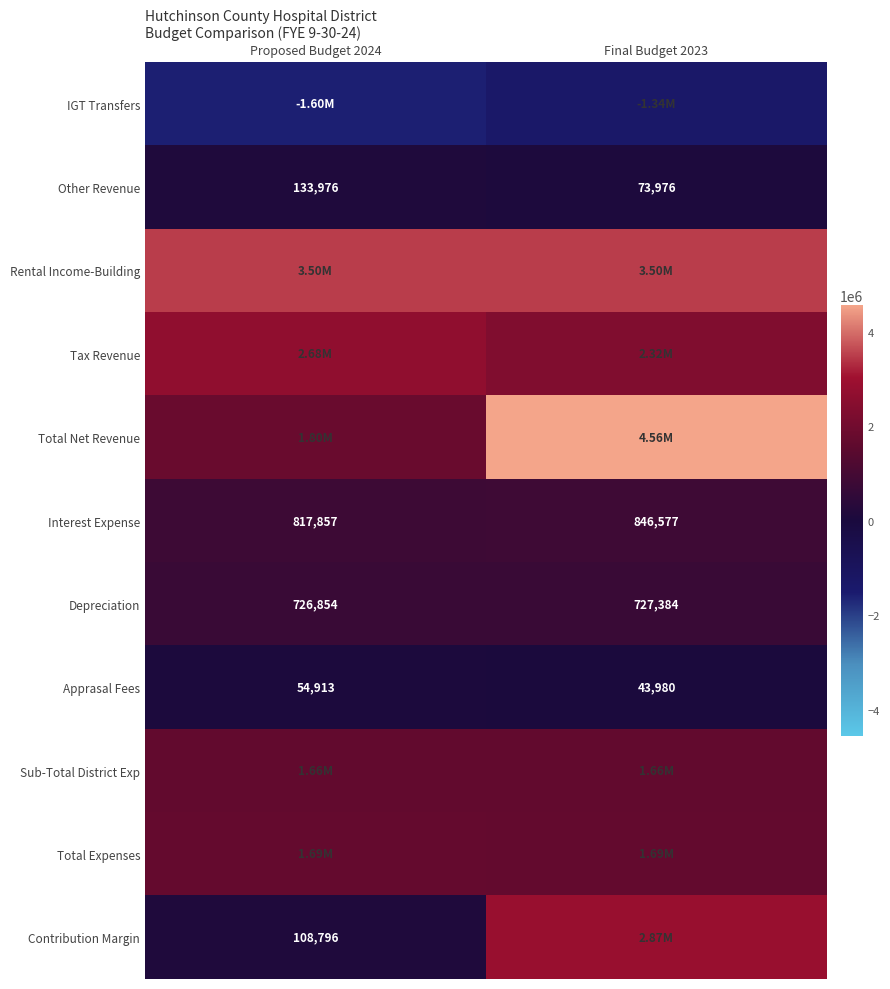

True or false: Other Revenue has a value of 65143.1 at Proposed Budget 2024.

False